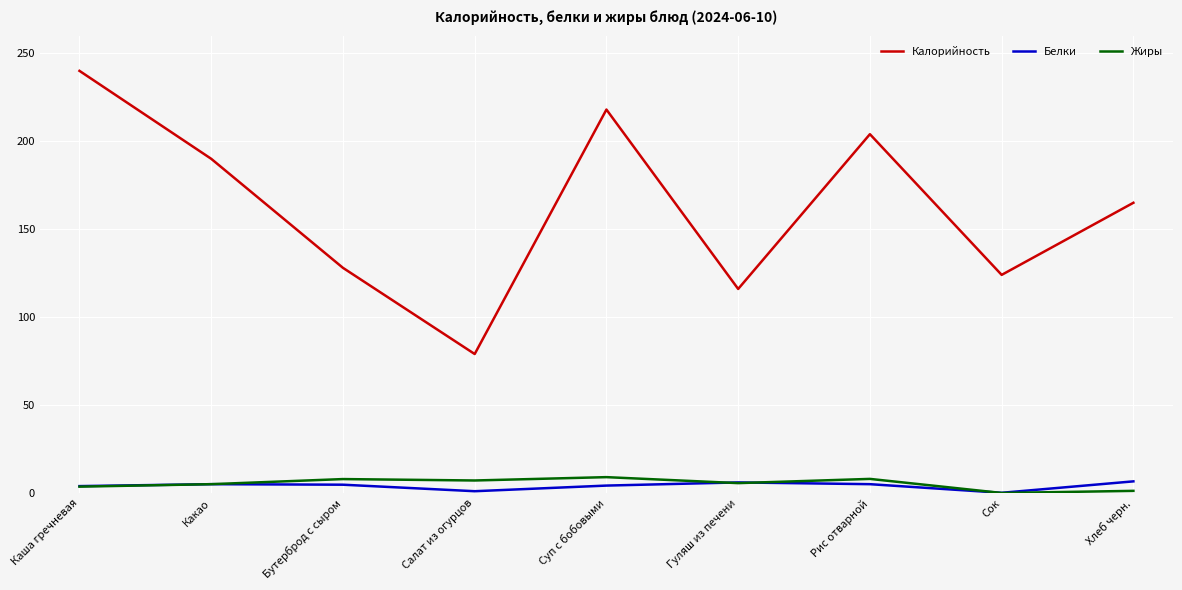

Which series has the largest total across all categories?

Калорийность